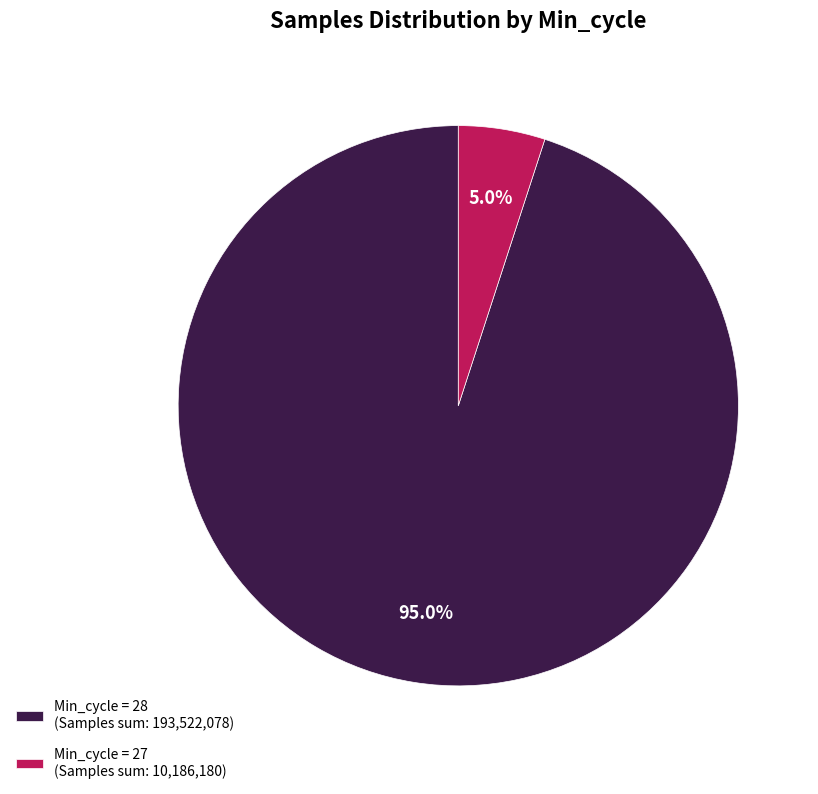

How many segments does this pie chart have?

2